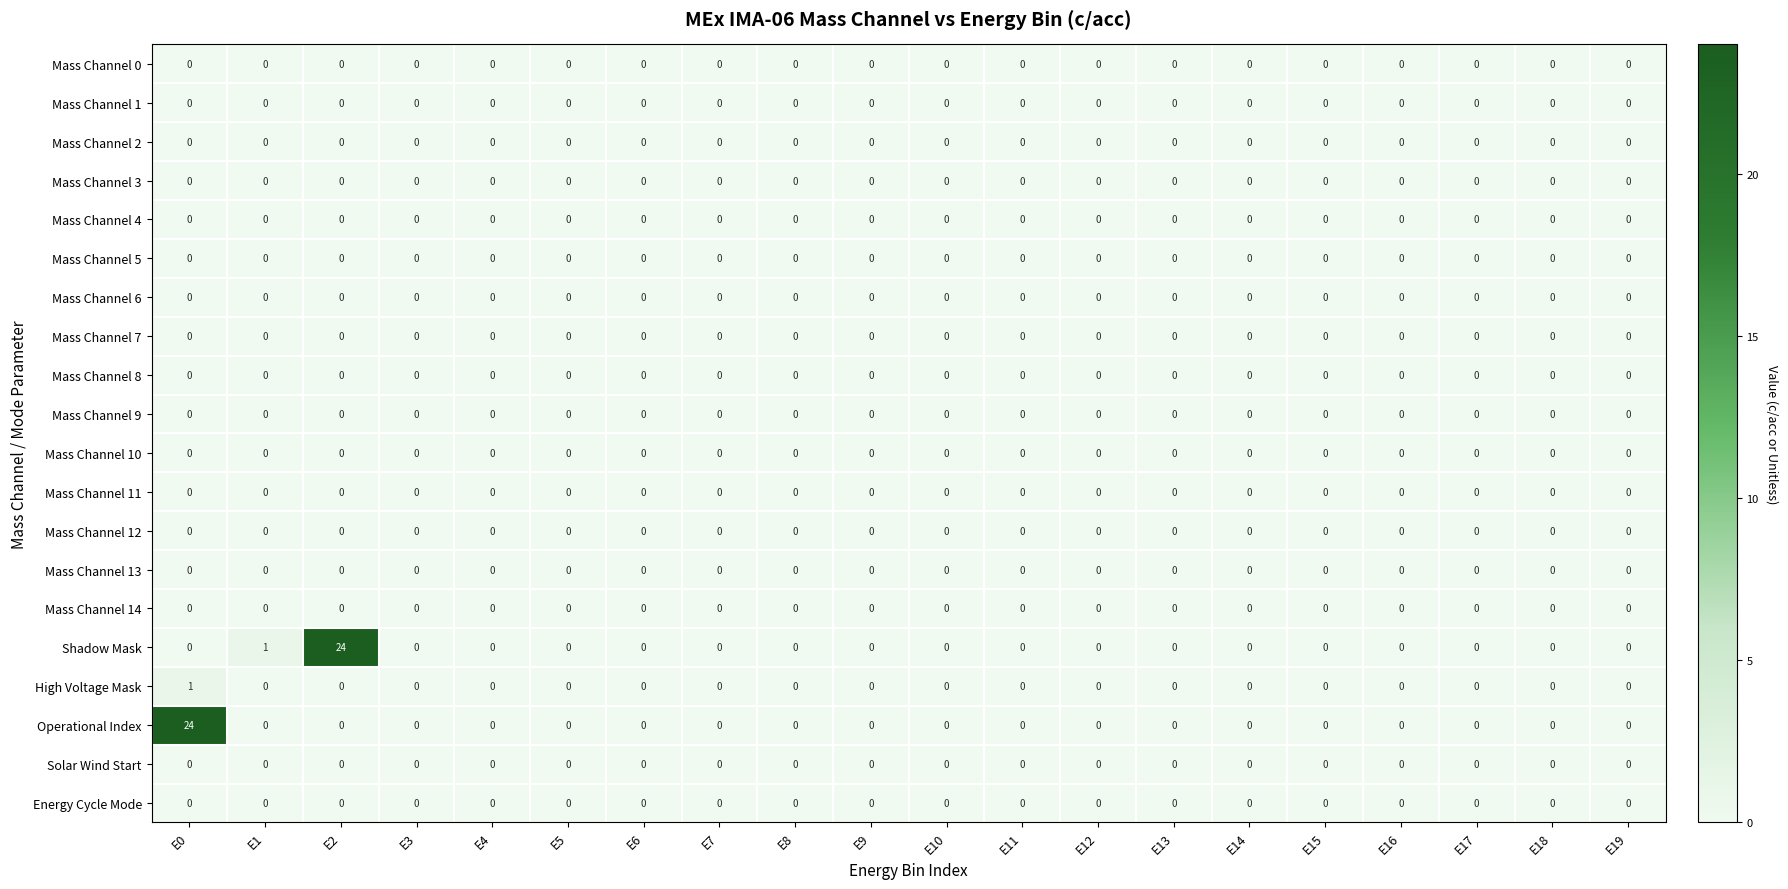

The value of Mass Channel 10 at E6 is 0. True or false?

True